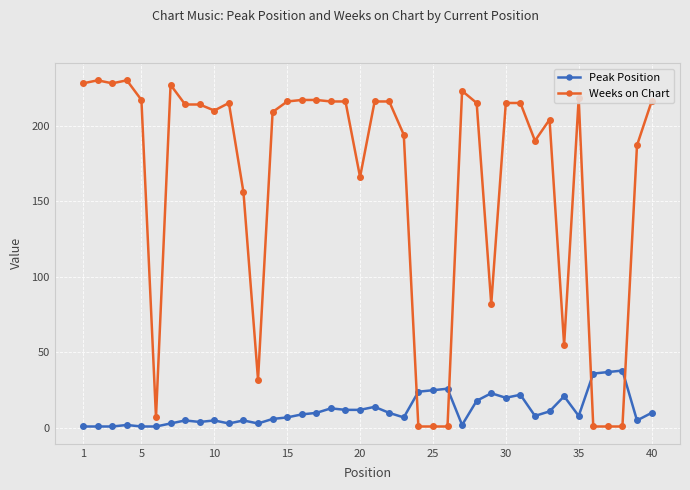

At how many categories does at least one series exceed 64?

31